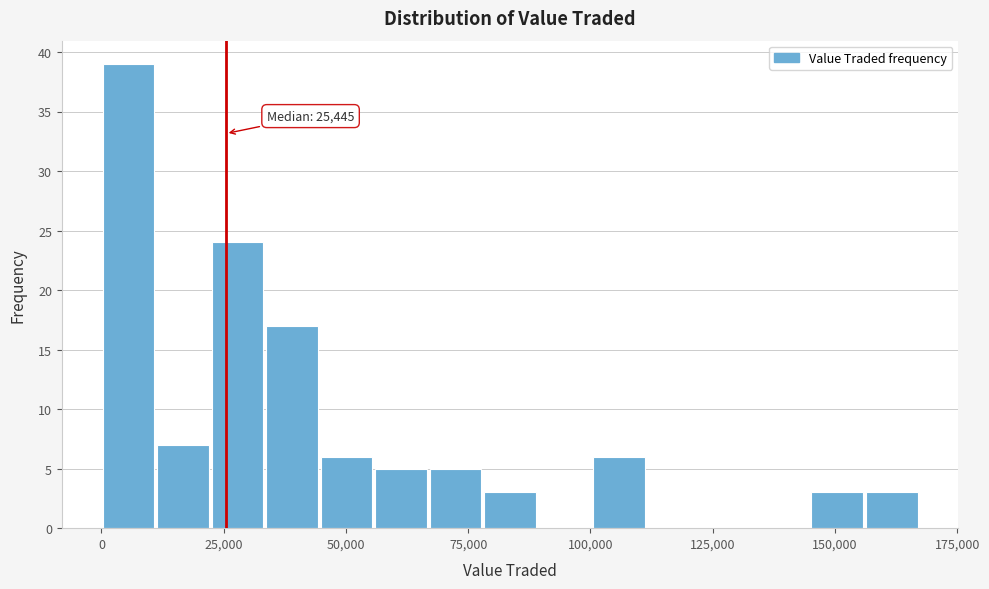

Around what value on the x-axis is the tallest bar? Give the approximate position of its centre, as read against the axis.

5000